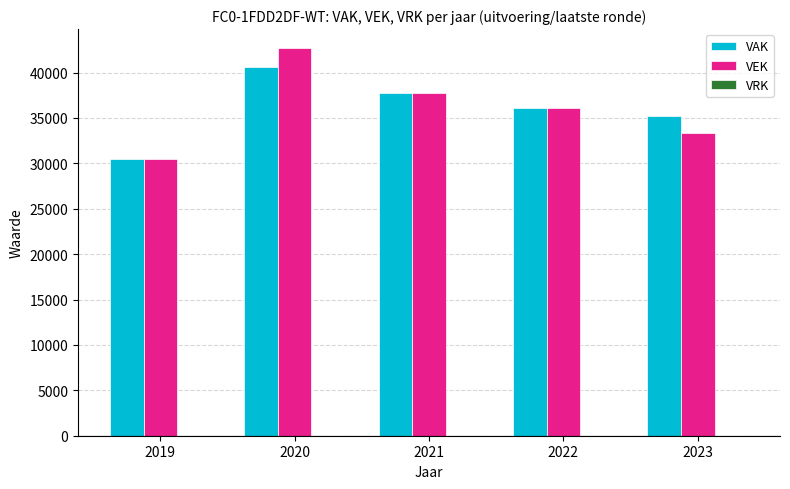

At which category is the sum across all series the highest?

2020